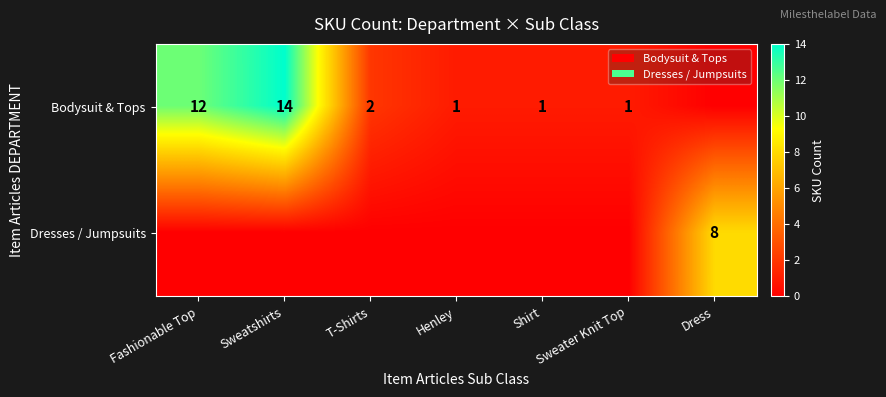

The Dresses / Jumpsuits series shows 13 at Dress. True or false?

False